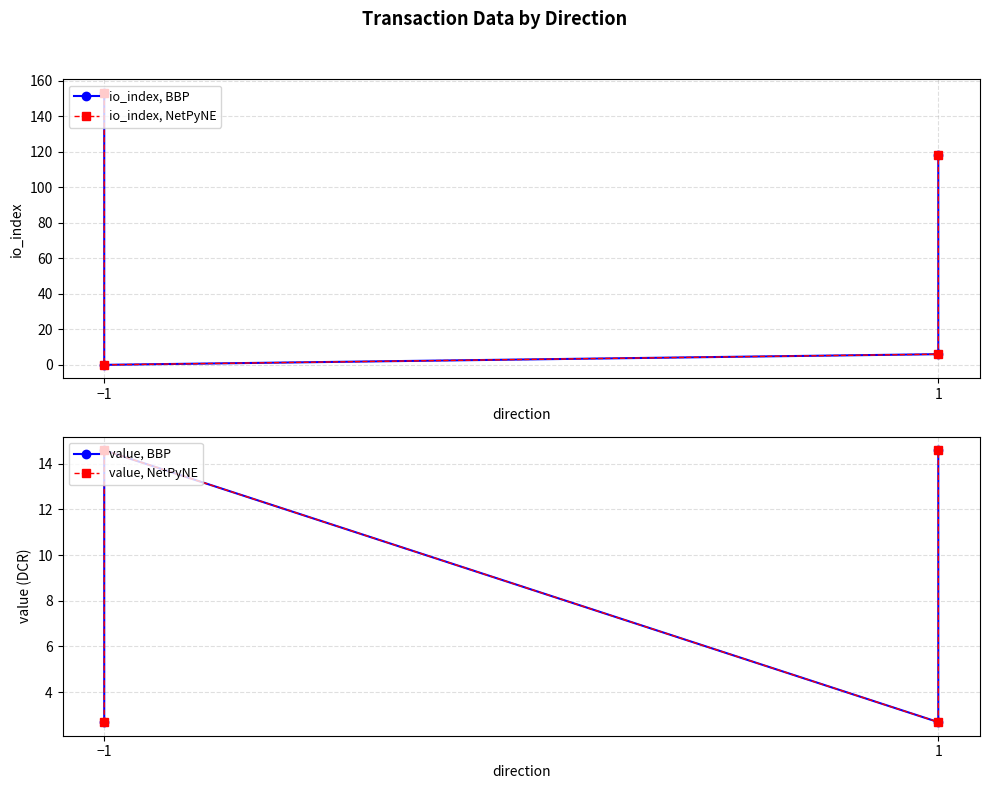

What is the value of the value, NetPyNE point at the 4th from the left?

14.6